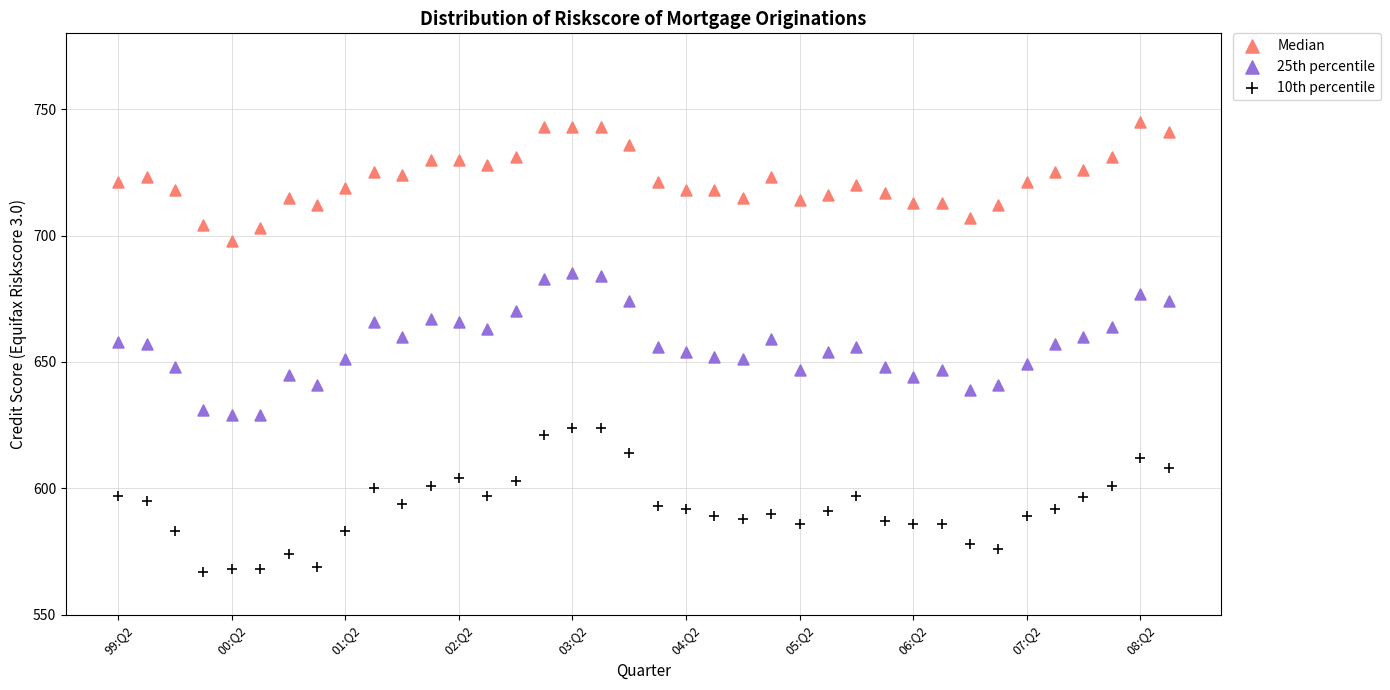

Which series reaches the maximum Y coordinate?

Median